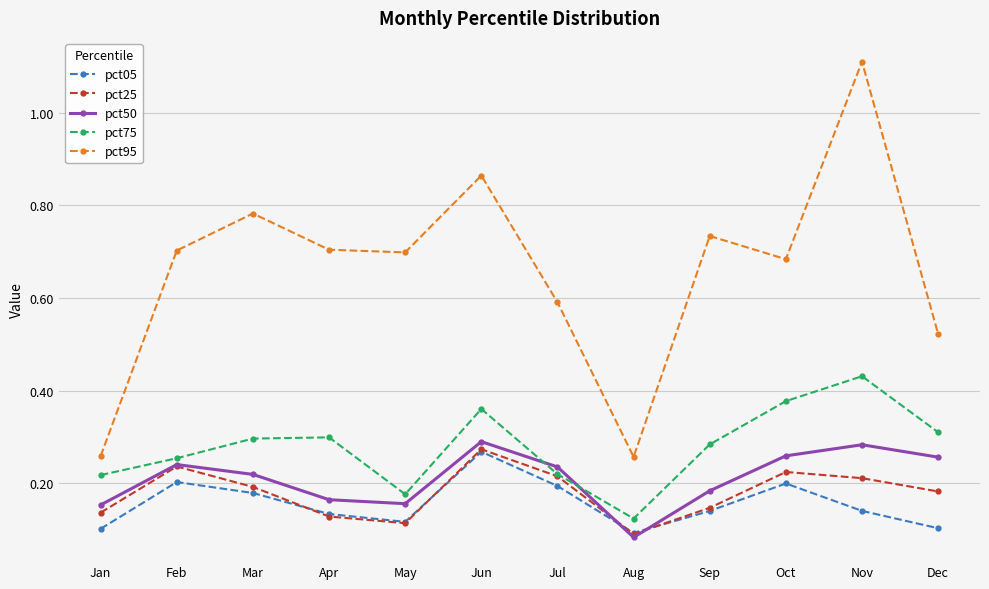

At which category is the sum across all series the highest?

Nov